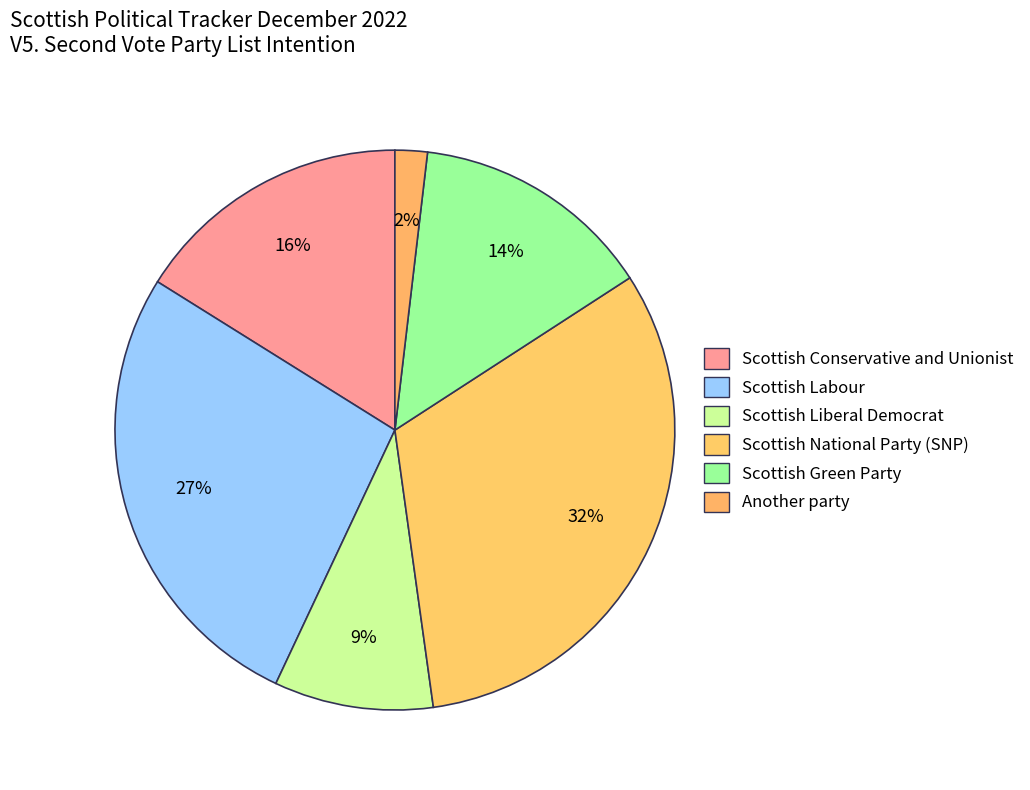

How many segments does this pie chart have?

6